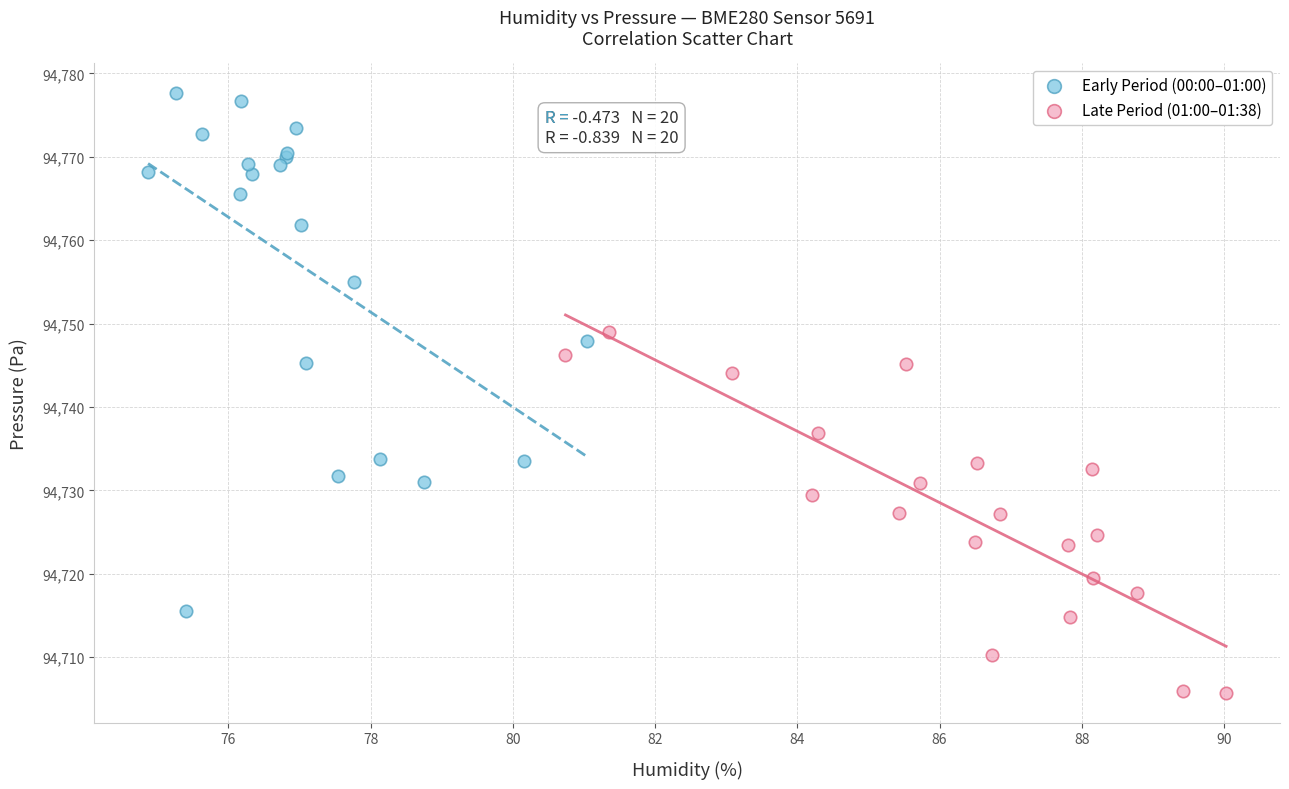

Which series has the widest spread of Y values?

Early Period (00:00–01:00)